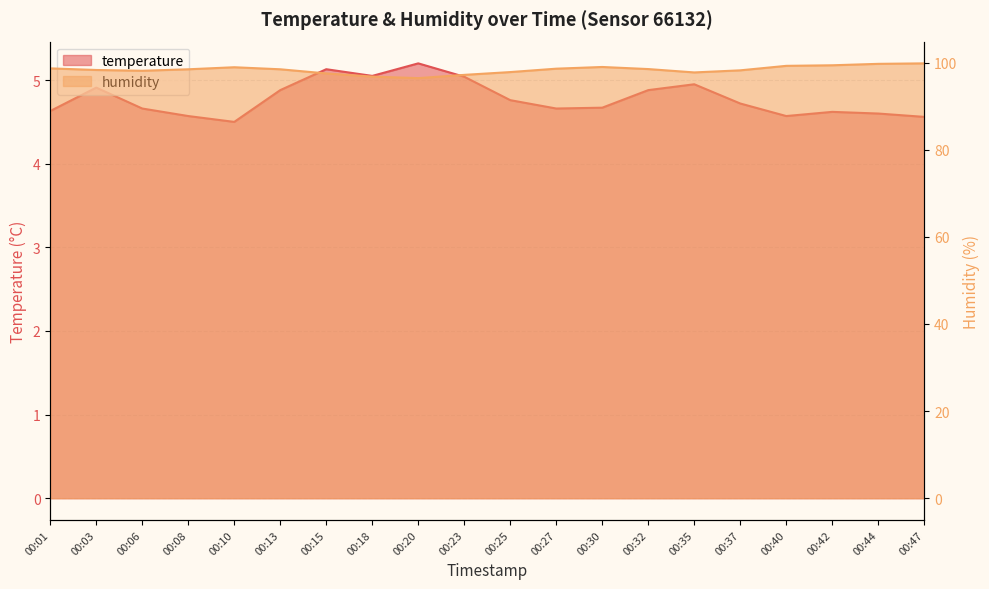

Which series changed the most between 00:15 and 00:20?

humidity